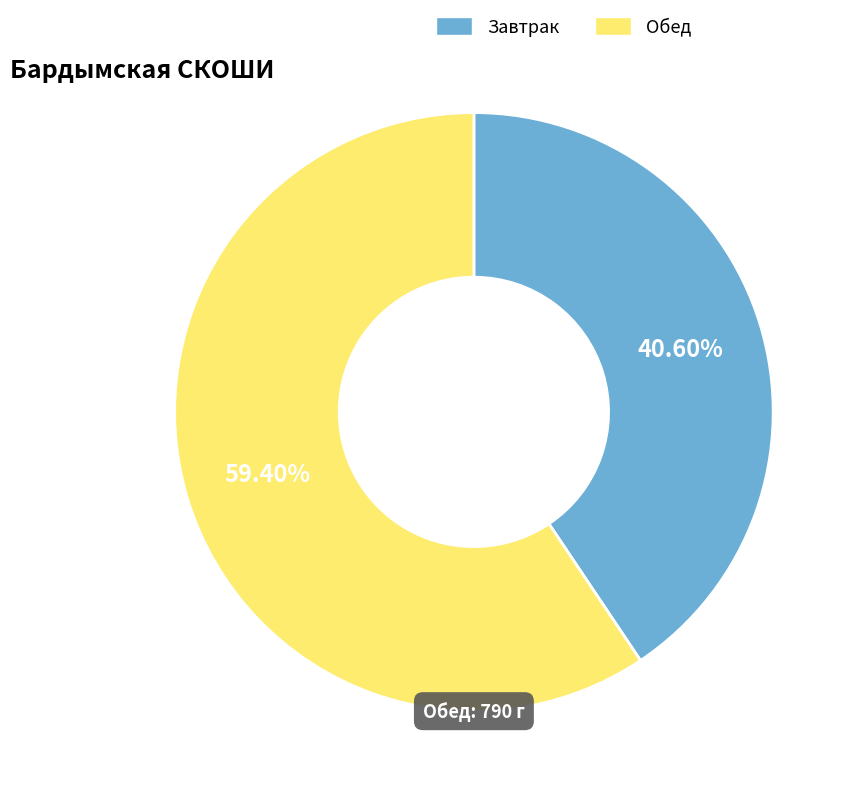

Is there any slice that represents more than half of the pie?

Yes